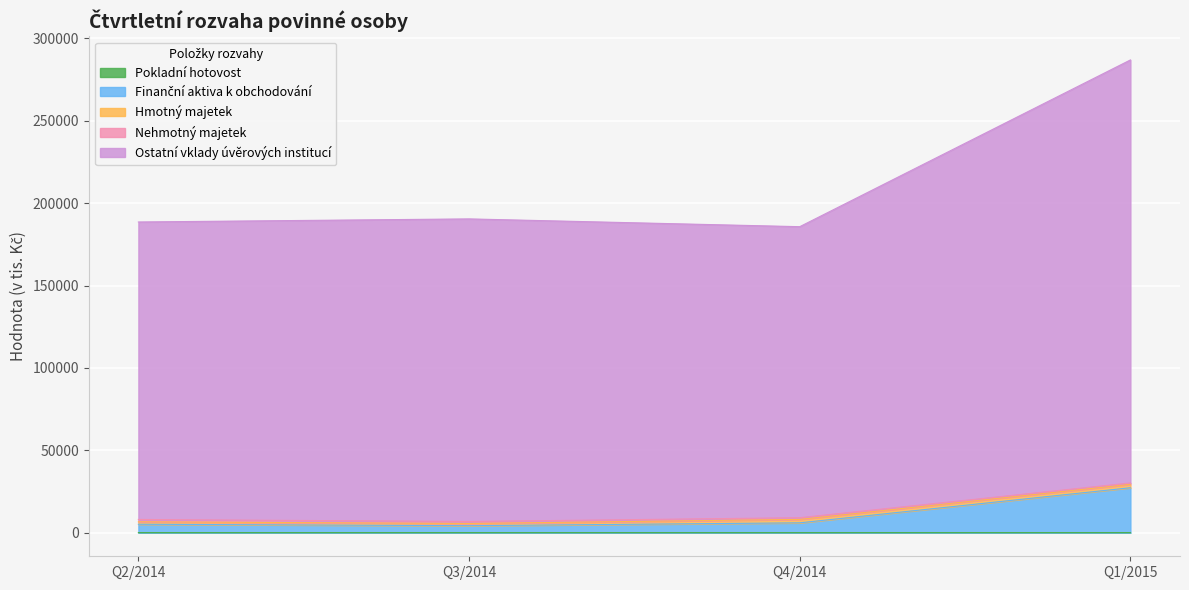

How many data points does each series have?

4